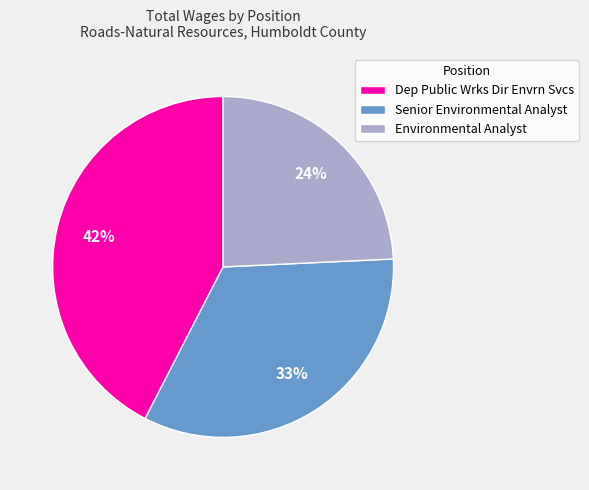

Combined, do Dep Public Wrks Dir Envrn Svcs and Senior Environmental Analyst account for over 50%?

Yes